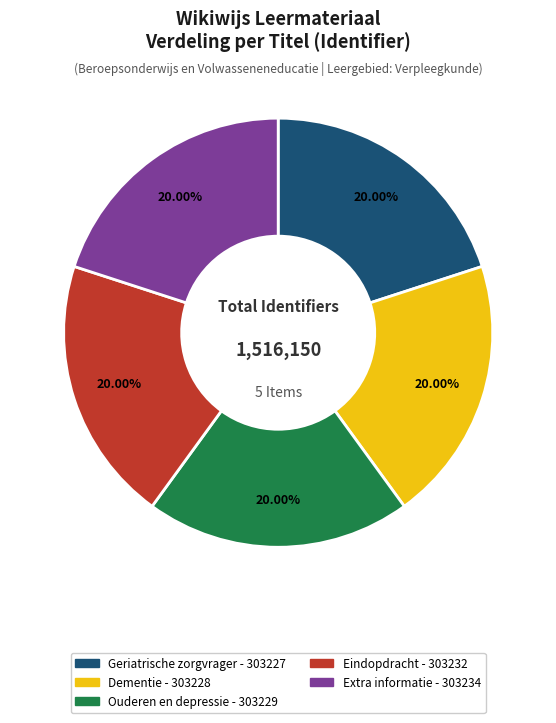

Is the sum of Eindopdracht and Geriatrische zorgvrager greater than half?

No